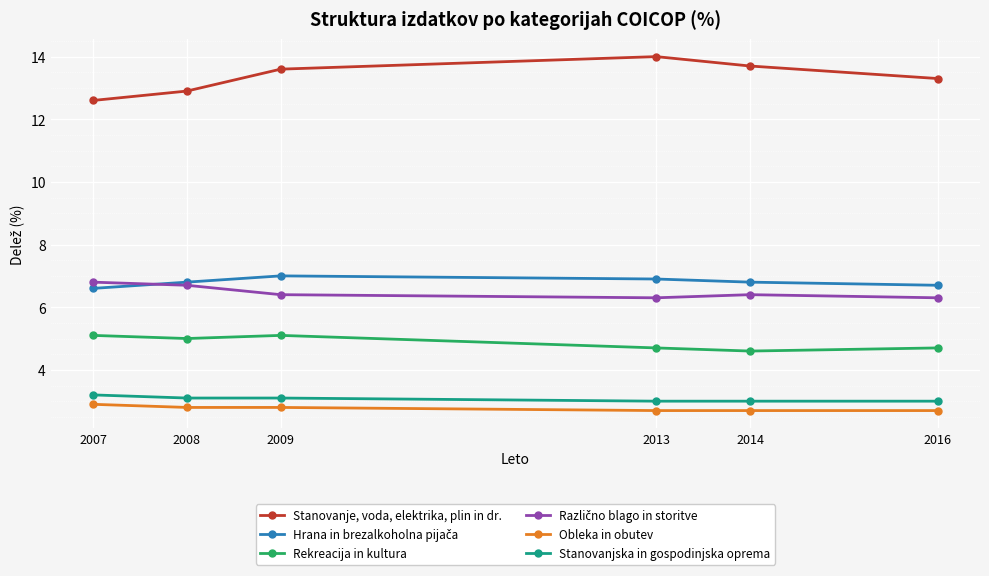

The value of Obleka in obutev at 2013 is 0.7. True or false?

False